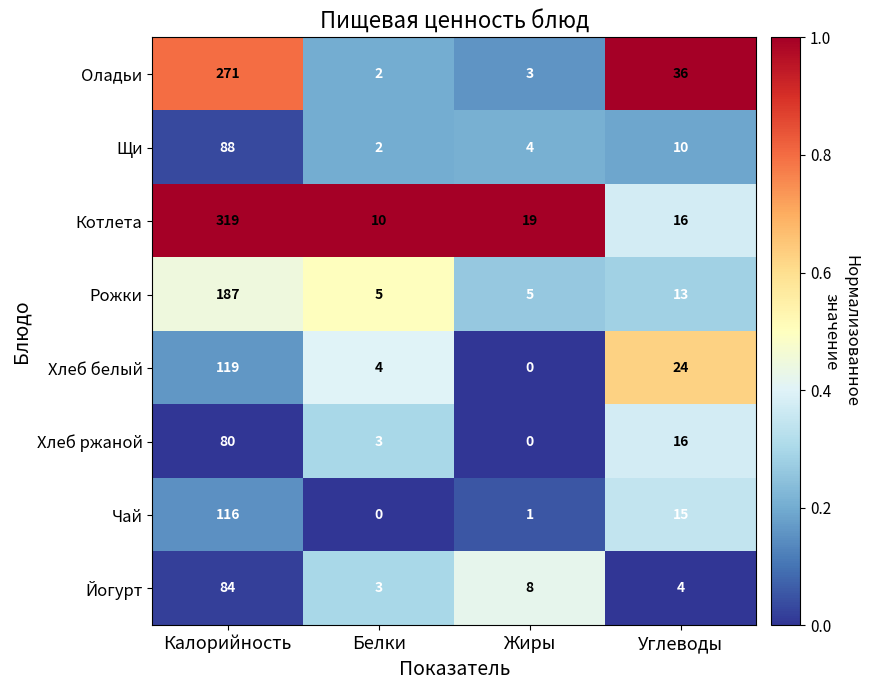

How many distinct data groups are displayed?

8